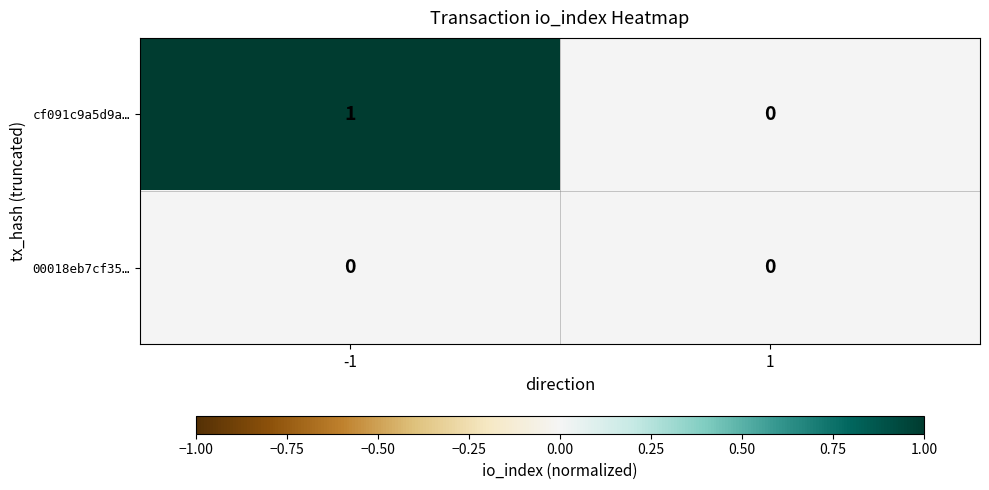

Reading right to left, what are all the values shown in this chart?

cf091c9a5d9a…: 0	1
00018eb7cf35…: 0	0